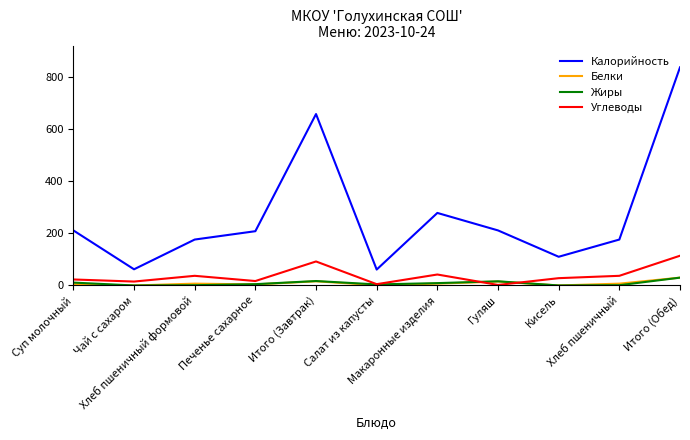

True or false: Калорийность and Белки cross at least once.

False